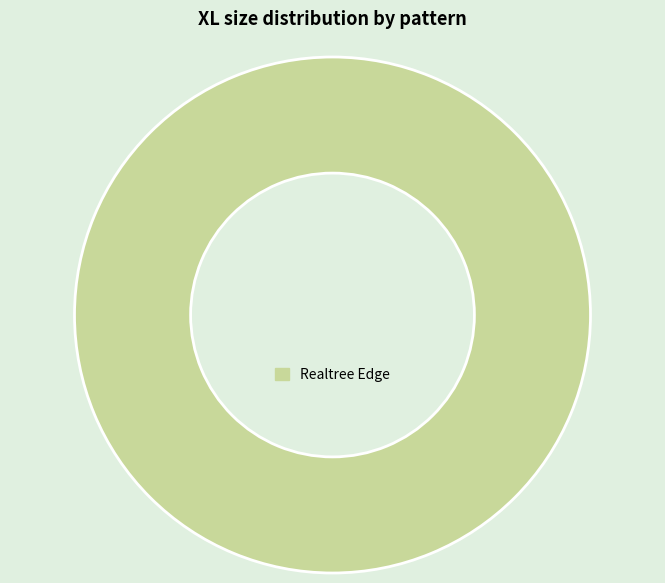

The Realtree Edge slice represents 100% of the pie. True or false?

True